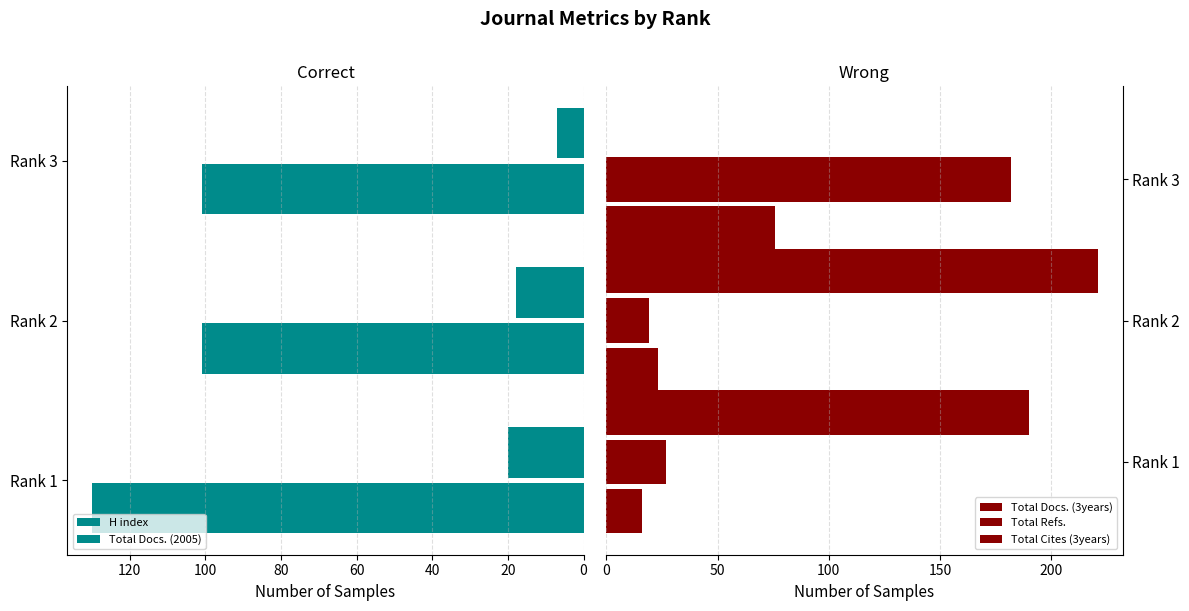

What is the lowest value of the Total Docs. (2005) series?

7